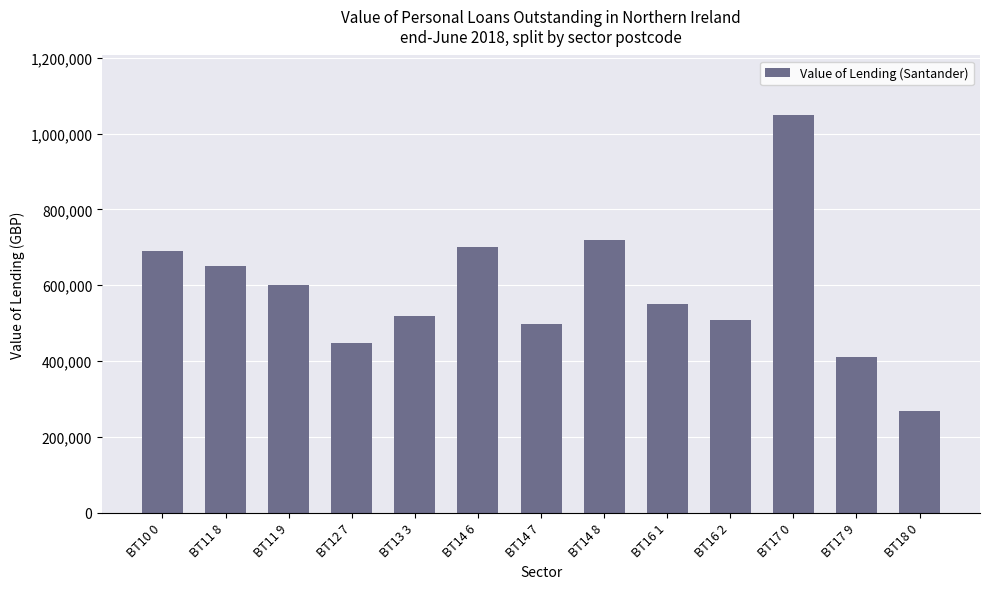

What is the difference between the maximum and minimum values?

781868.5